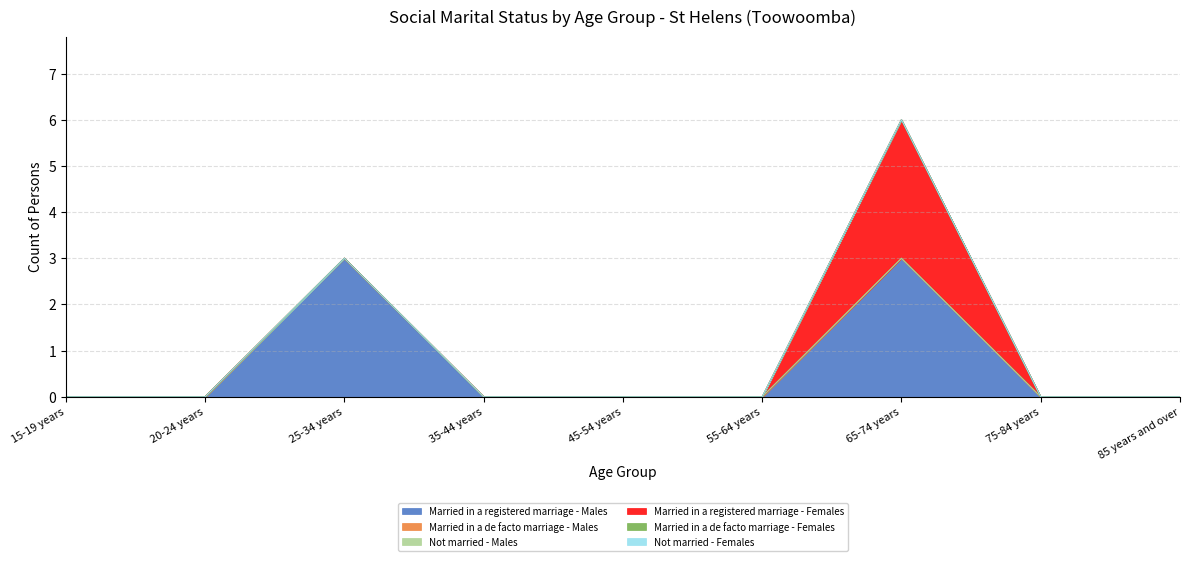

True or false: Married in a registered marriage - Females and Not married - Females intersect in this chart.

False